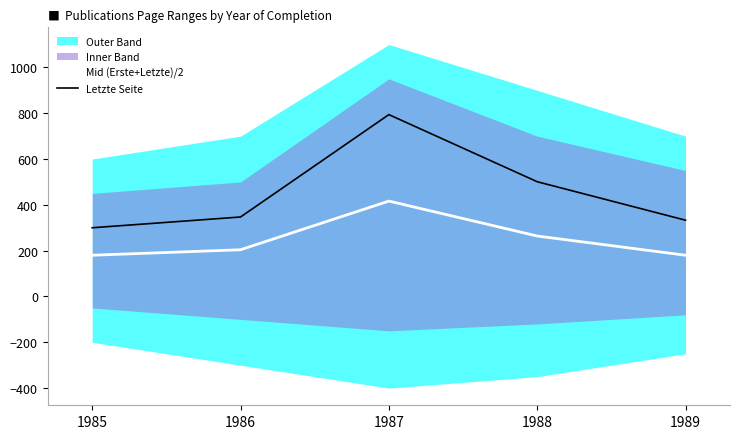

Between 1987 and 1988, which series saw the biggest shift?

Letzte Seite